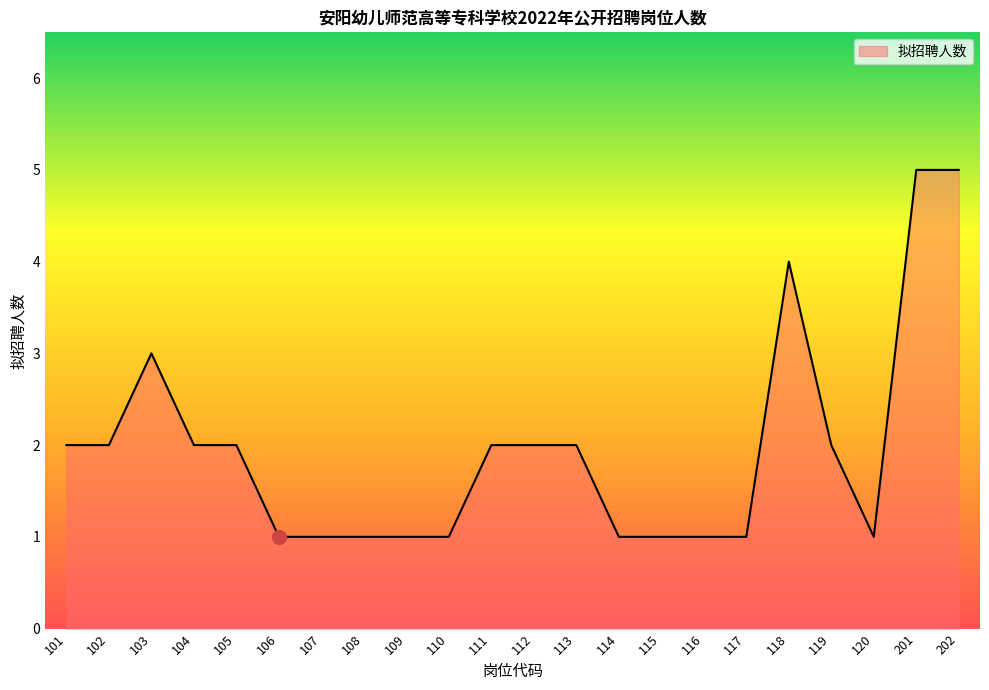

What is the sum of the values at 102 and 118?

6